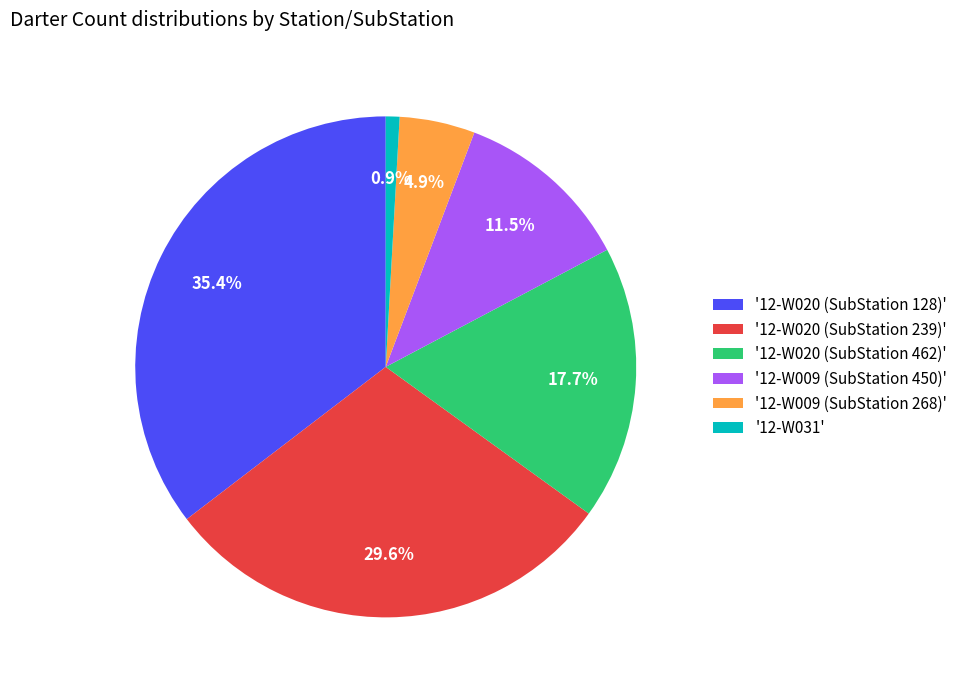

Between '12-W009 (SubStation 268)' and '12-W020 (SubStation 462)', which is larger?

'12-W020 (SubStation 462)'